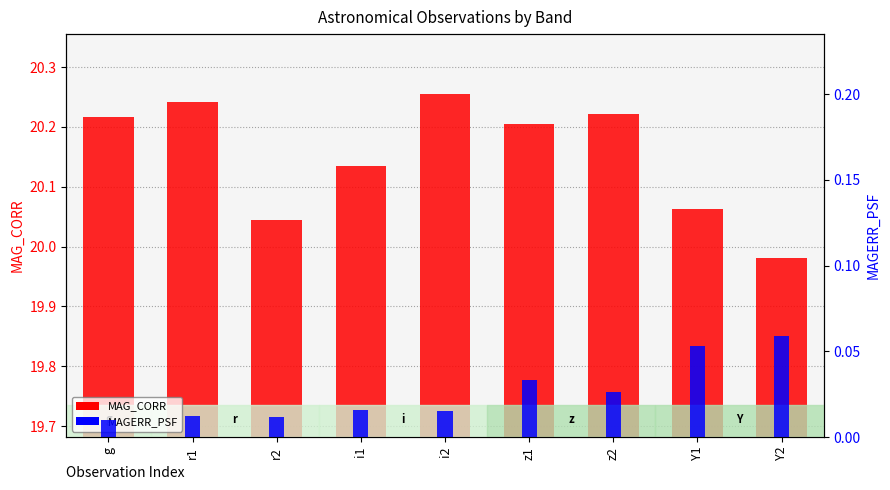

Is it true that MAGERR_PSF equals 0.1 at Y1?

True